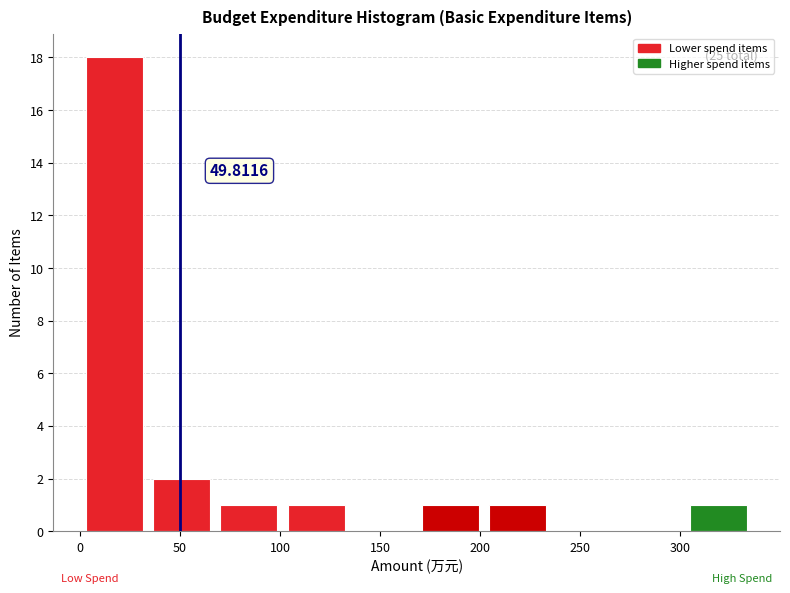

Which range on the x-axis has the tallest bar?

0 to 35